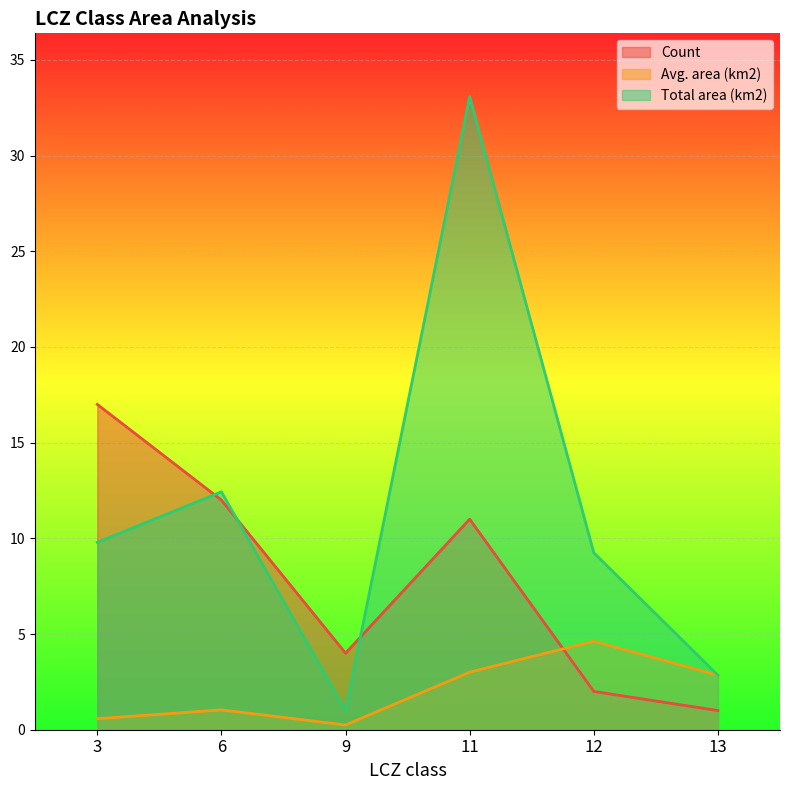

True or false: Total area (km2) and Avg. area (km2) cross at least once.

False